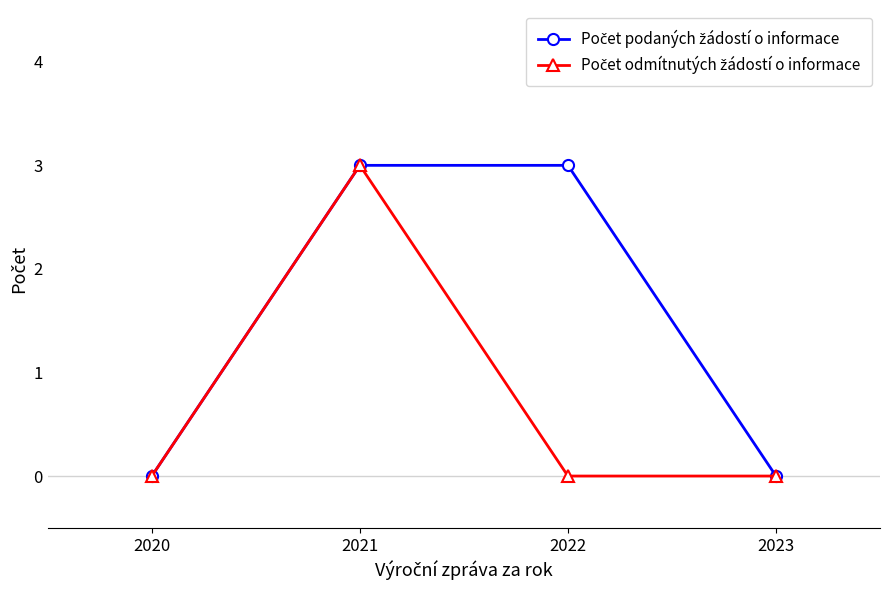

What is the total value across all series at 2022?

3